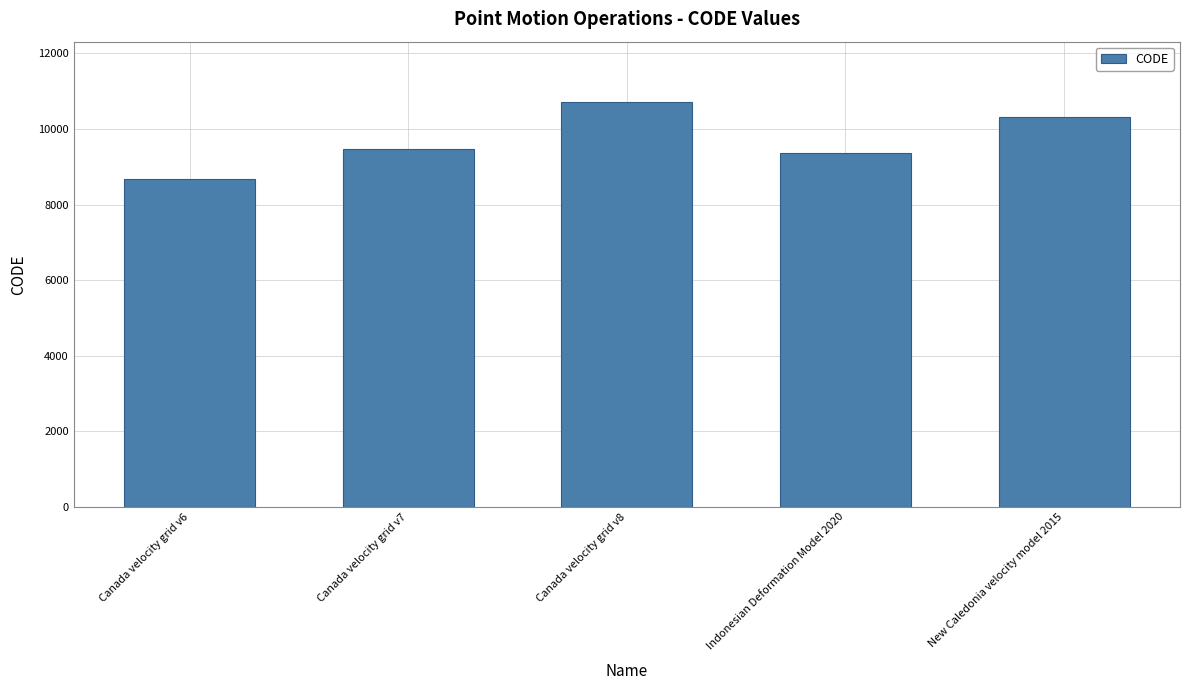

Is it true that the value at New Caledonia velocity model 2015 is 10323?

True